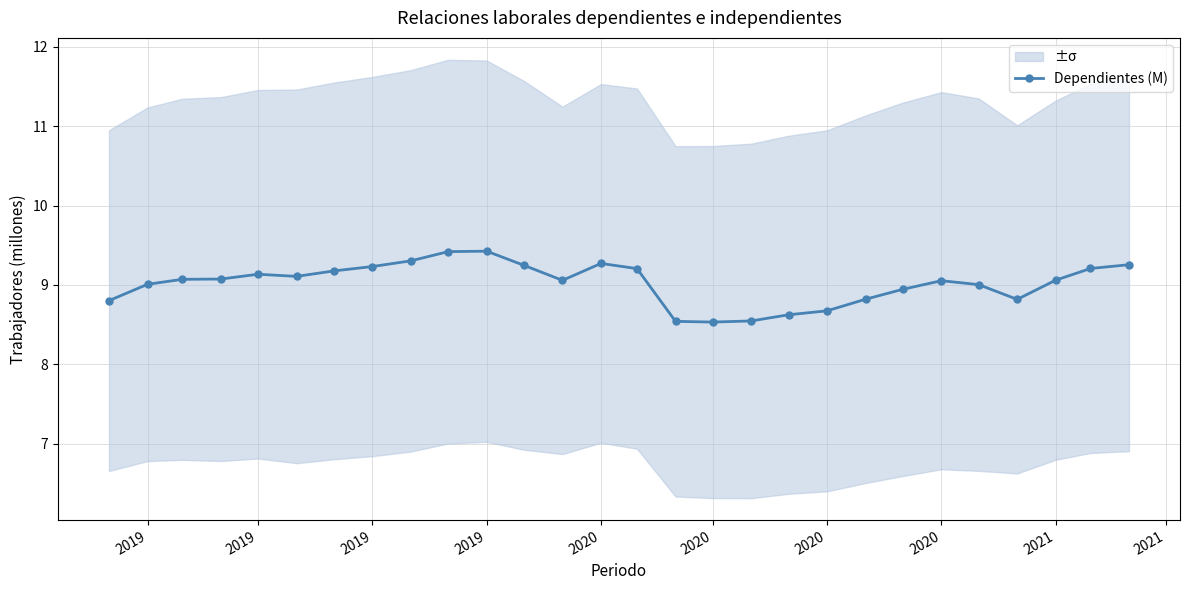

Count the number of categories in the chart.

28